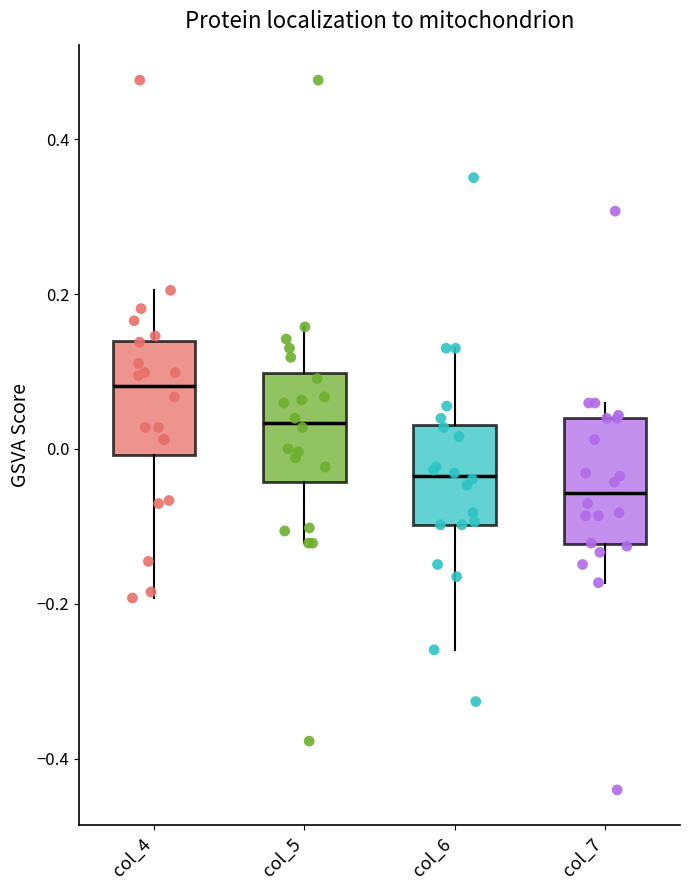

Which box has the highest median line?

col_4